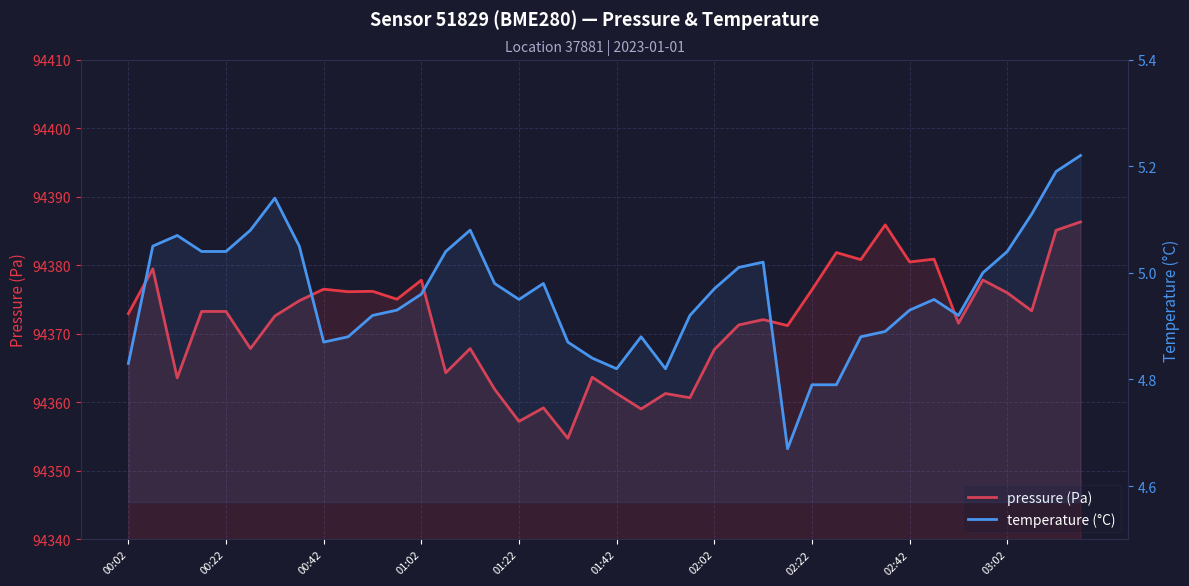

Where is temperature (°C) nearest to the value 4?

27